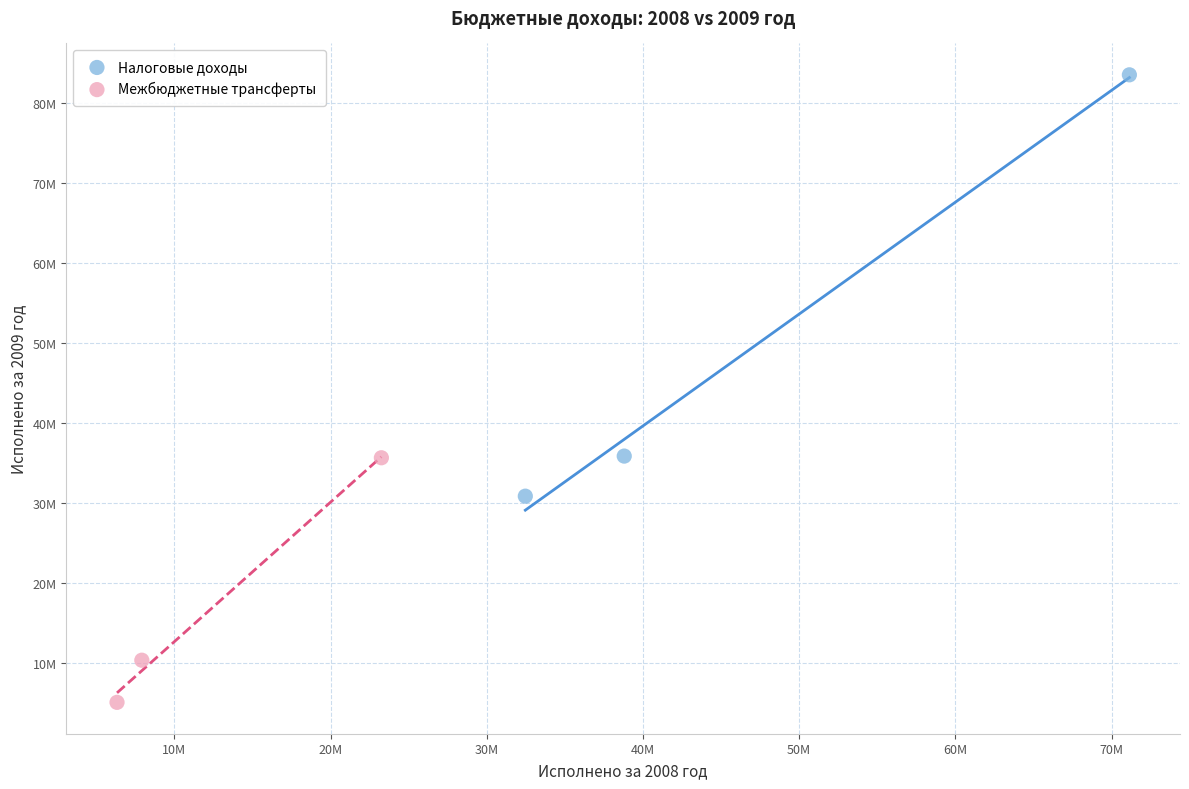

Which series has the widest spread of Y values?

Налоговые доходы